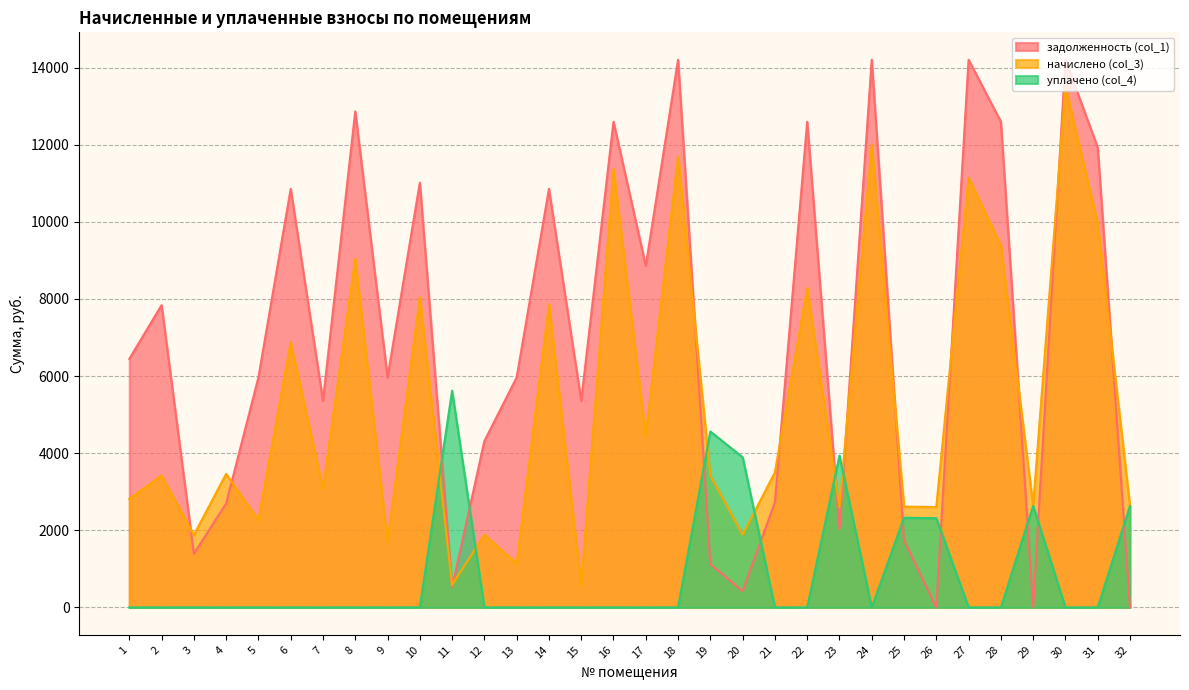

Where is the first local minimum for уплачено (col_4)?

24